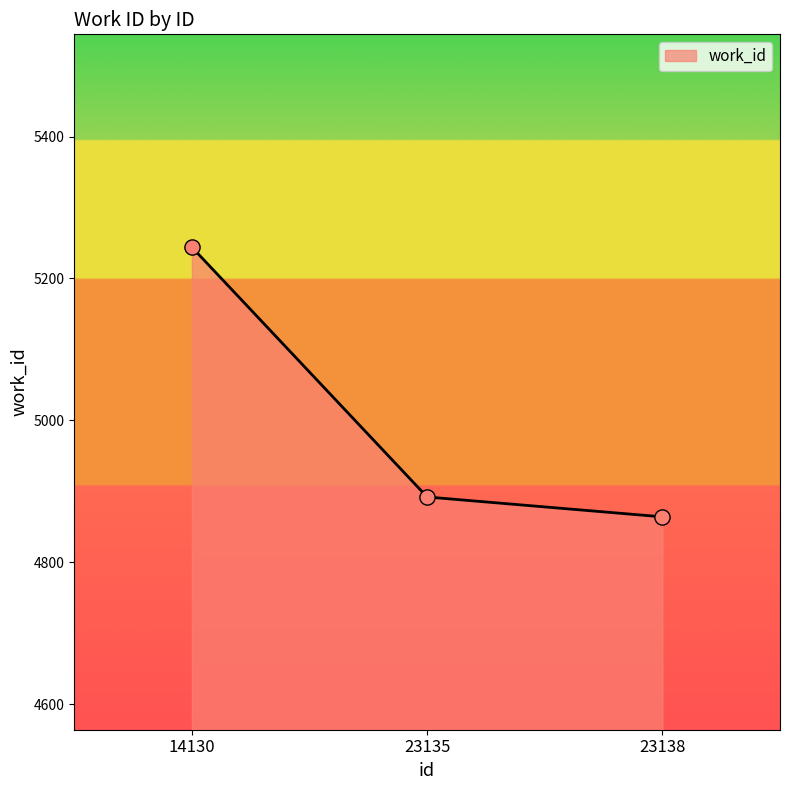

Between 23135 and 14130, which is larger?

14130